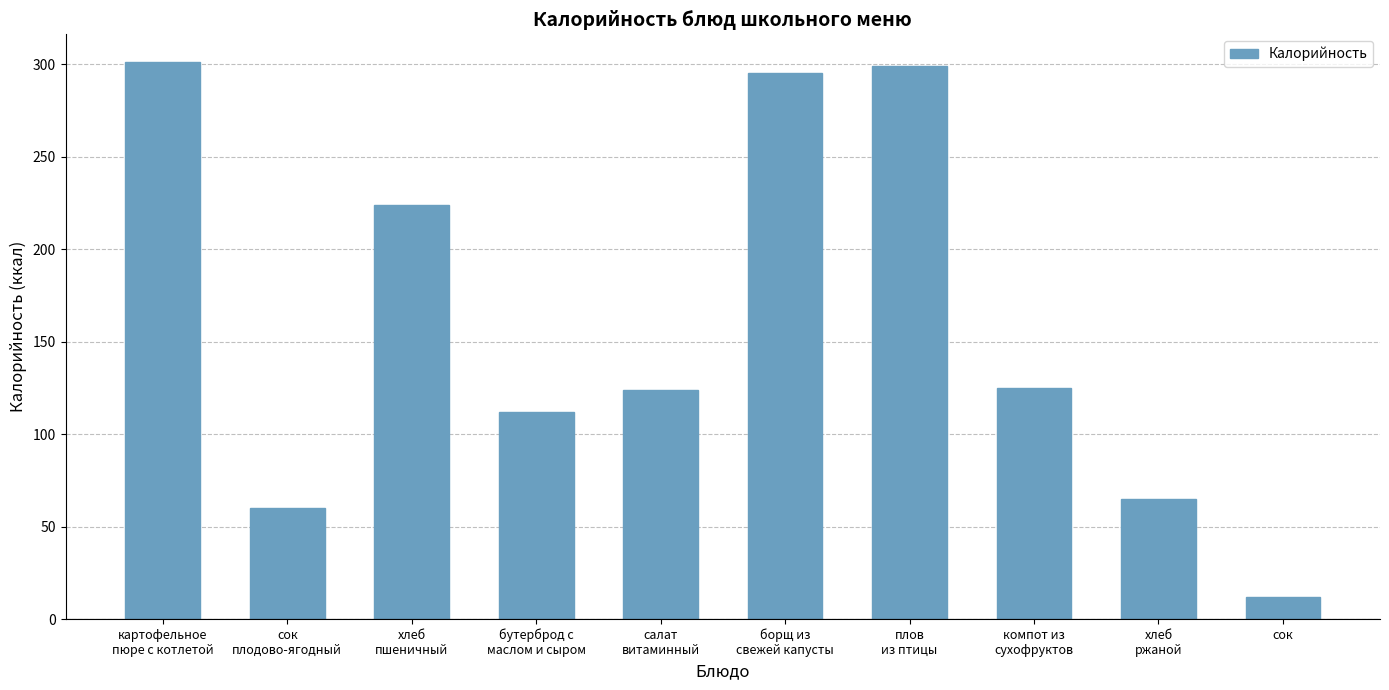

What is the value of the 10th bar from the left?

12.0